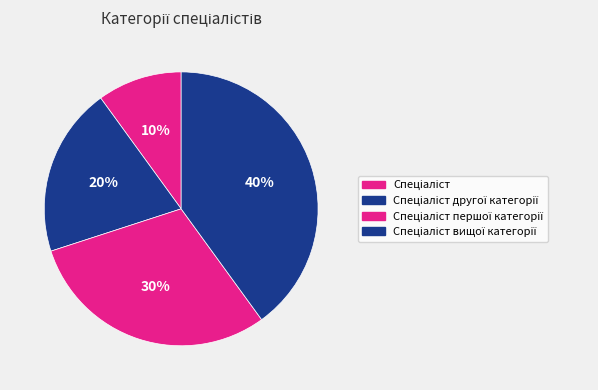

How many slices are in this pie chart?

4